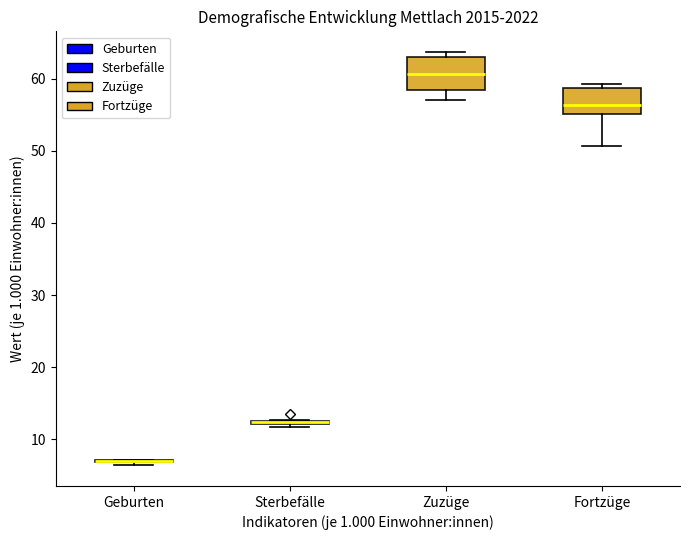

Reading left to right, transcribe this box plot: for each box, give where its median line is, the range the box spans, and where its two whiskers end, as read against the y-axis. The values are not printed on the chart, so give them approximately, as read against the axis.

Geburten: box collapsed to a line at 7, whiskers 6 to 7
Sterbefälle: box collapsed to a line at 12, whiskers 12 to 13
Zuzüge: median 61, box 58 to 63, whiskers 57 to 64
Fortzüge: median 56, box 55 to 59, whiskers 51 to 59 (just above the box's upper edge)